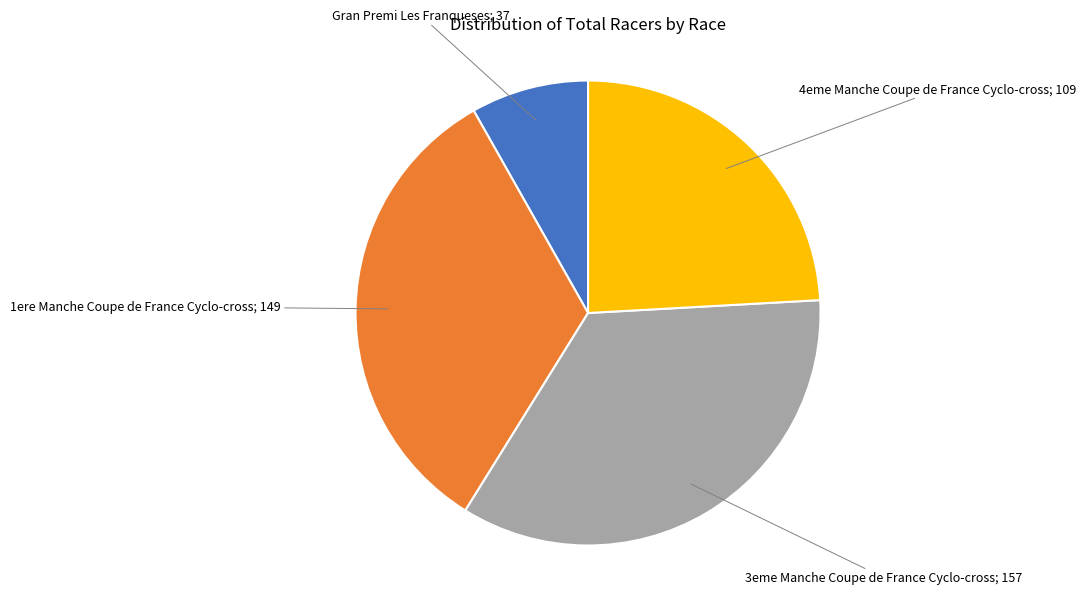

Is there any slice that represents more than half of the pie?

No